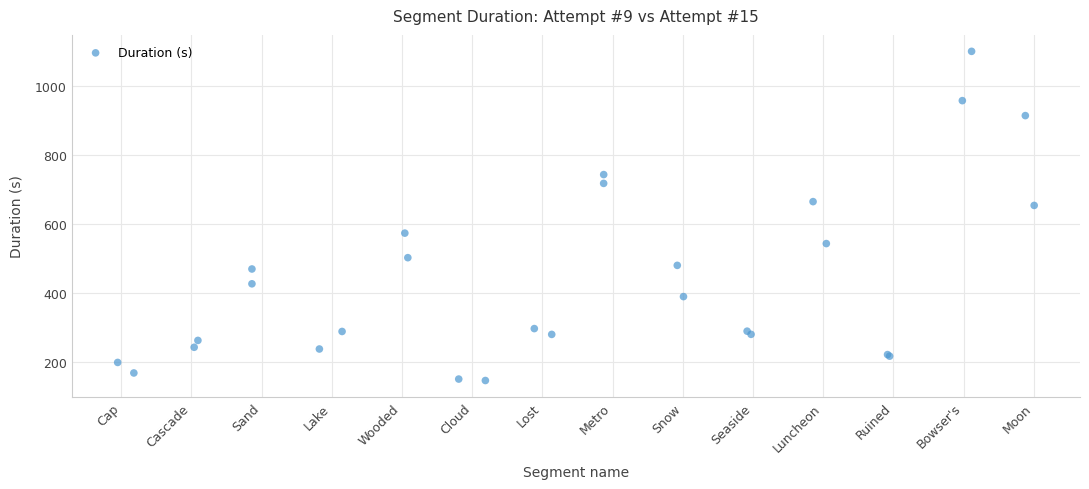

What Y value in the scatter plot is closest to 622?

652.5